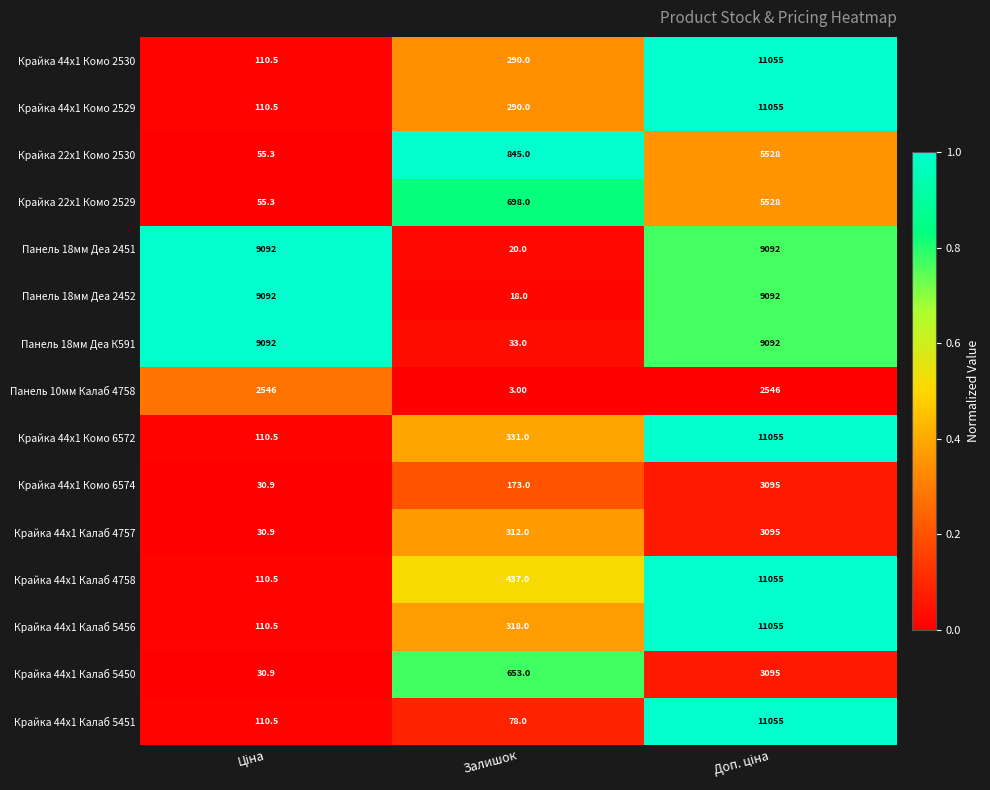

Which series has the widest spread of values?

Крайка 44x1 Калаб 5451